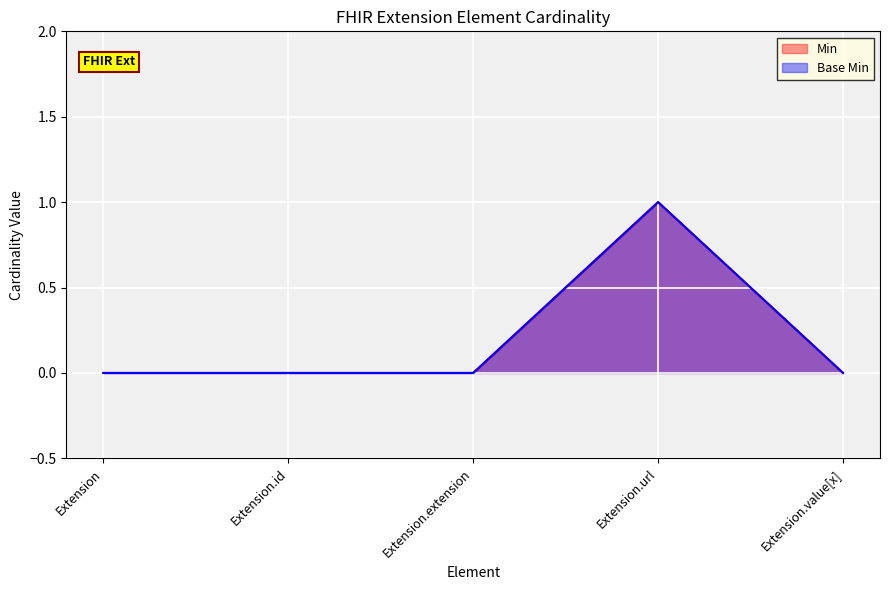

At how many categories does at least one series exceed 0?

1